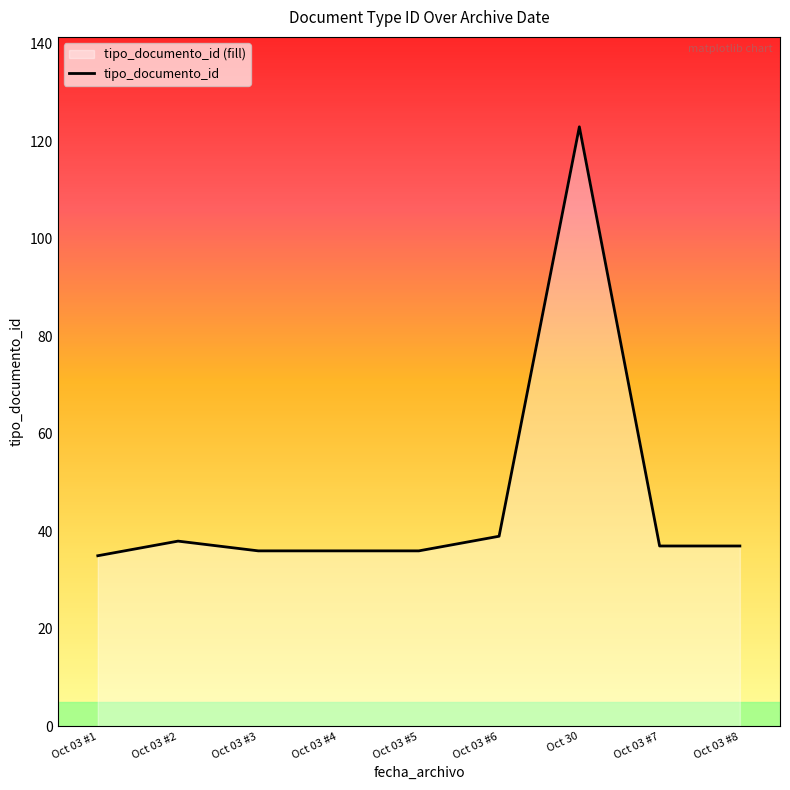

True or false: the data shows 36 at Oct 03 #5.

True